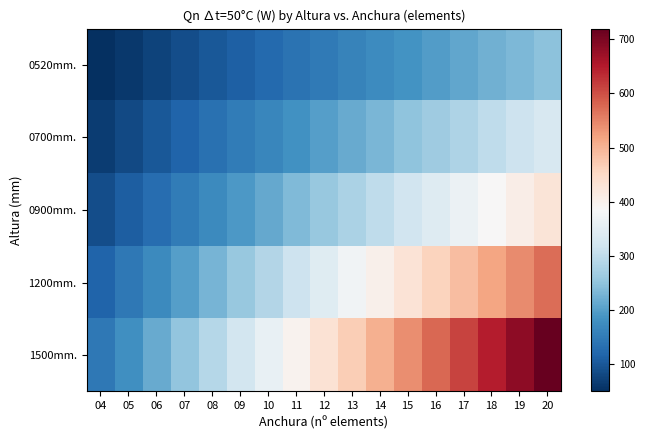

Which label corresponds to the smallest value in the chart?

04